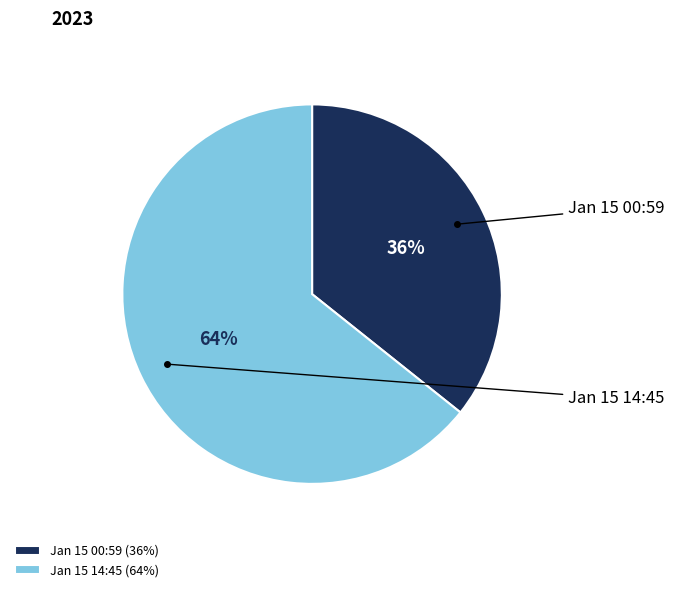

To the nearest percent, what is the combined percentage of Jan 15 14:45 (64%) and Jan 15 00:59 (36%)?

100%